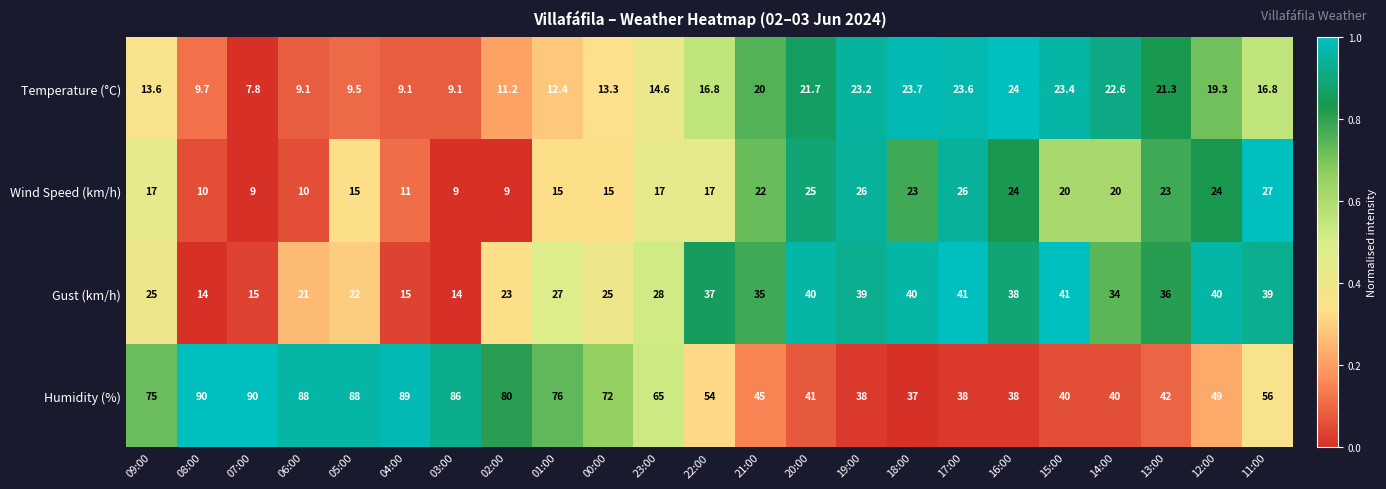

At which label does Humidity (%) first exceed 56?

09:00